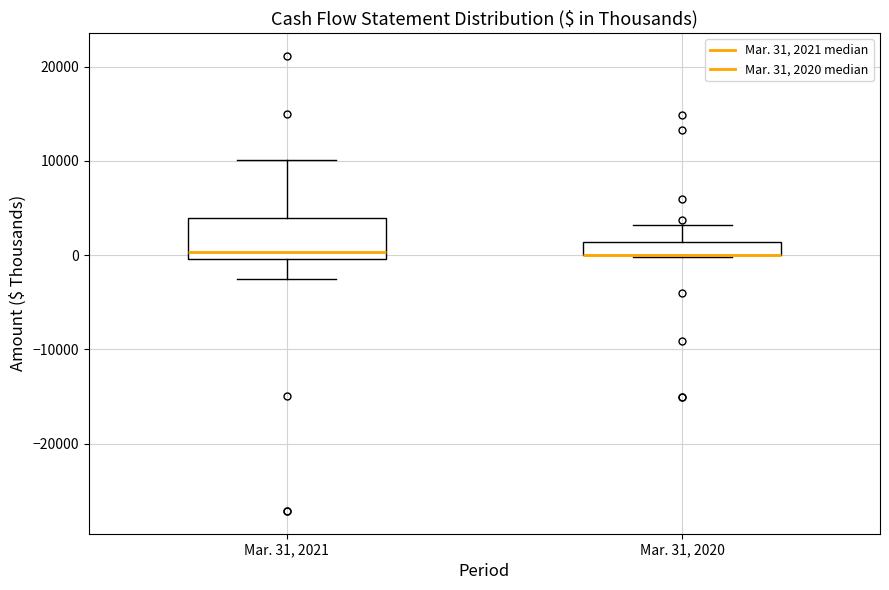

Where is the lower edge of the box for Mar. 31, 2021 on the y-axis? The values are not printed on the chart, so give them approximately, as read against the axis.

0